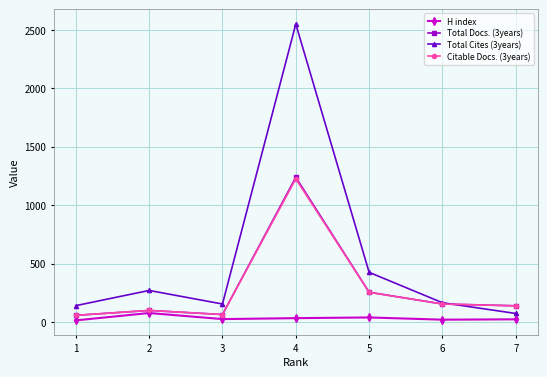

Which label corresponds to the largest value in the chart?

4